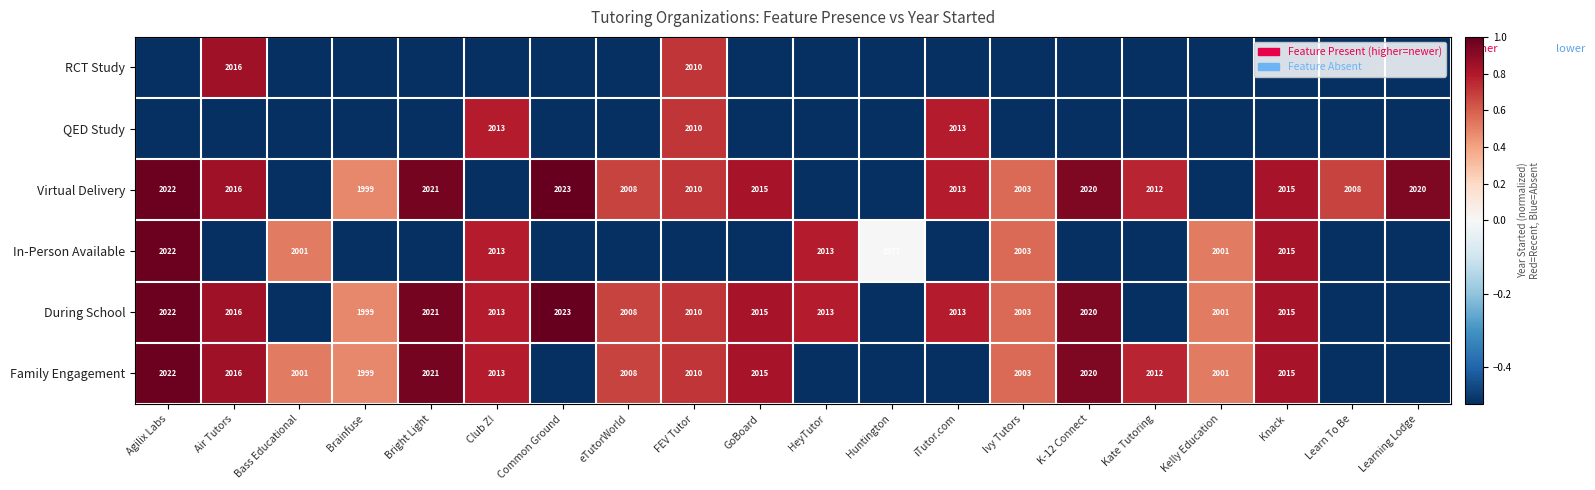

True or false: During School has a value of 1.5 at Common Ground.

False